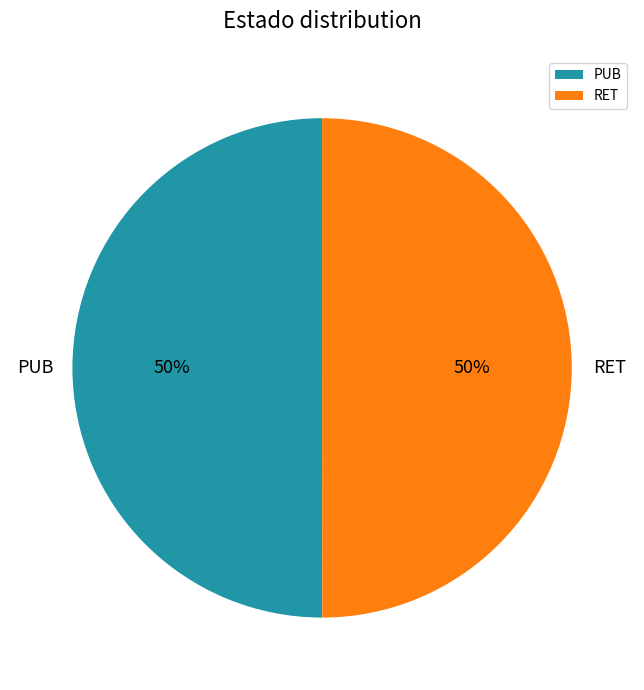

Is the sum of RET and PUB greater than half?

Yes